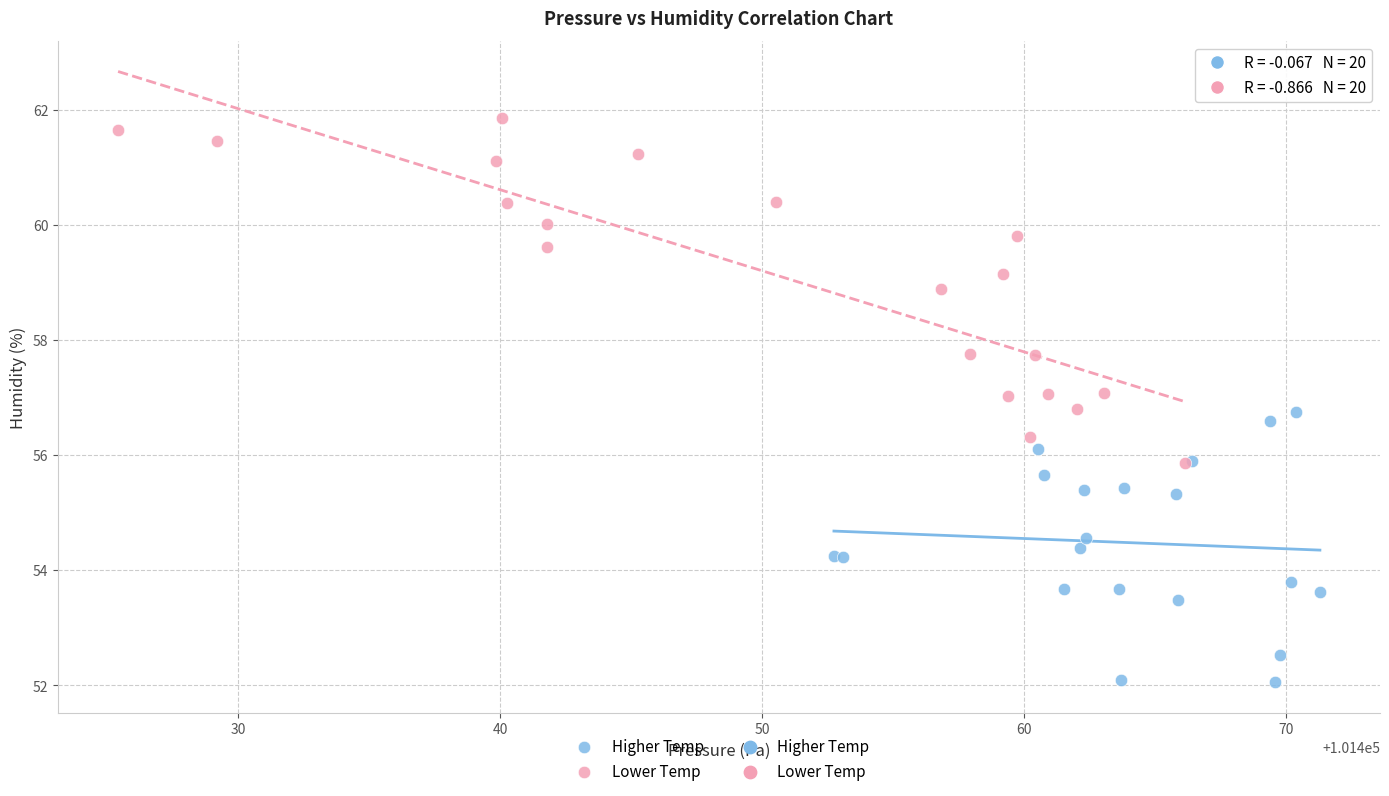

Which series contains the highest Y value?

Lower Temp